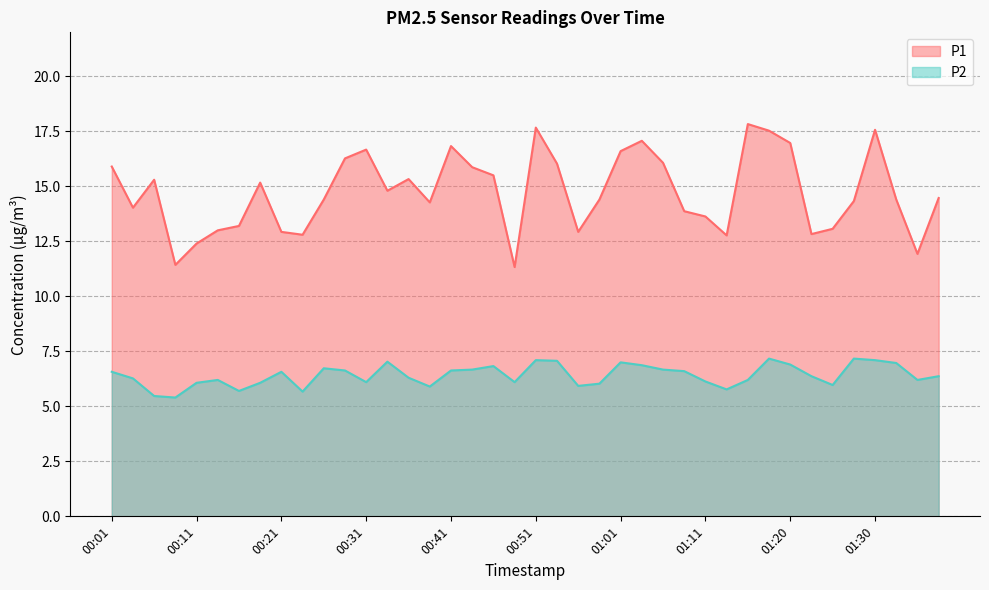

Where is the first local maximum for P2?

00:14